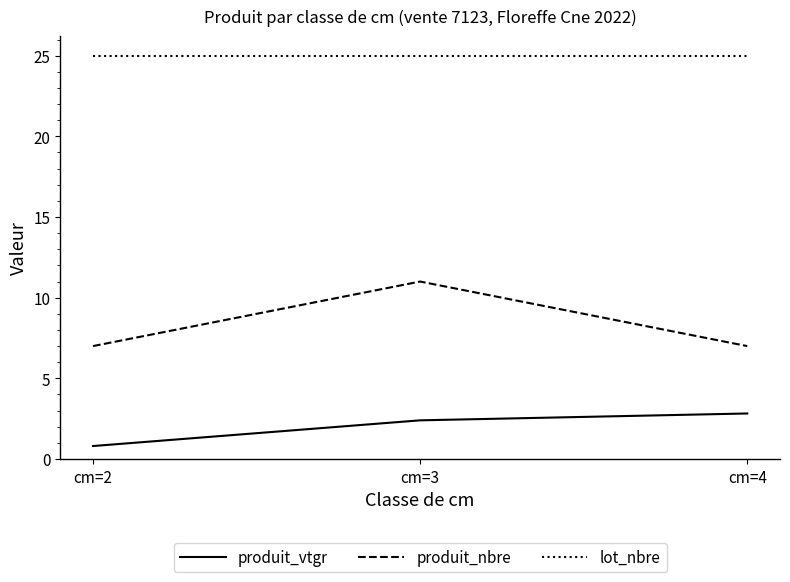

The produit_nbre series shows 11.0 at cm=3. True or false?

True